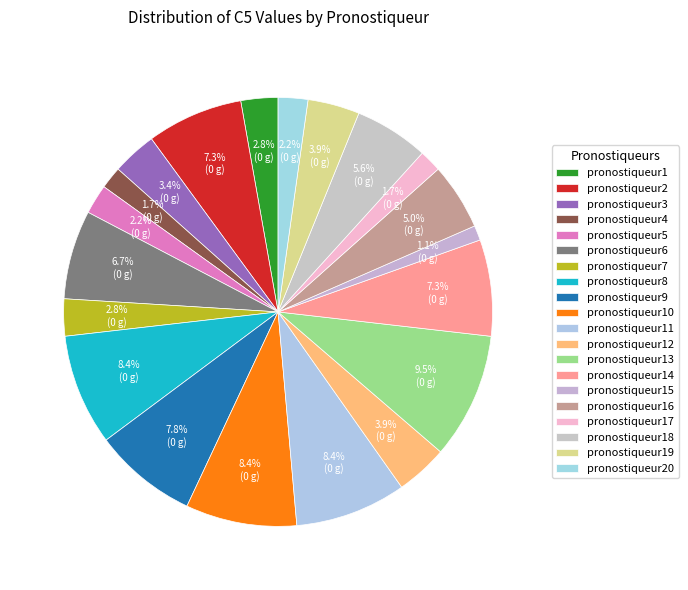

How many segments does this pie chart have?

20